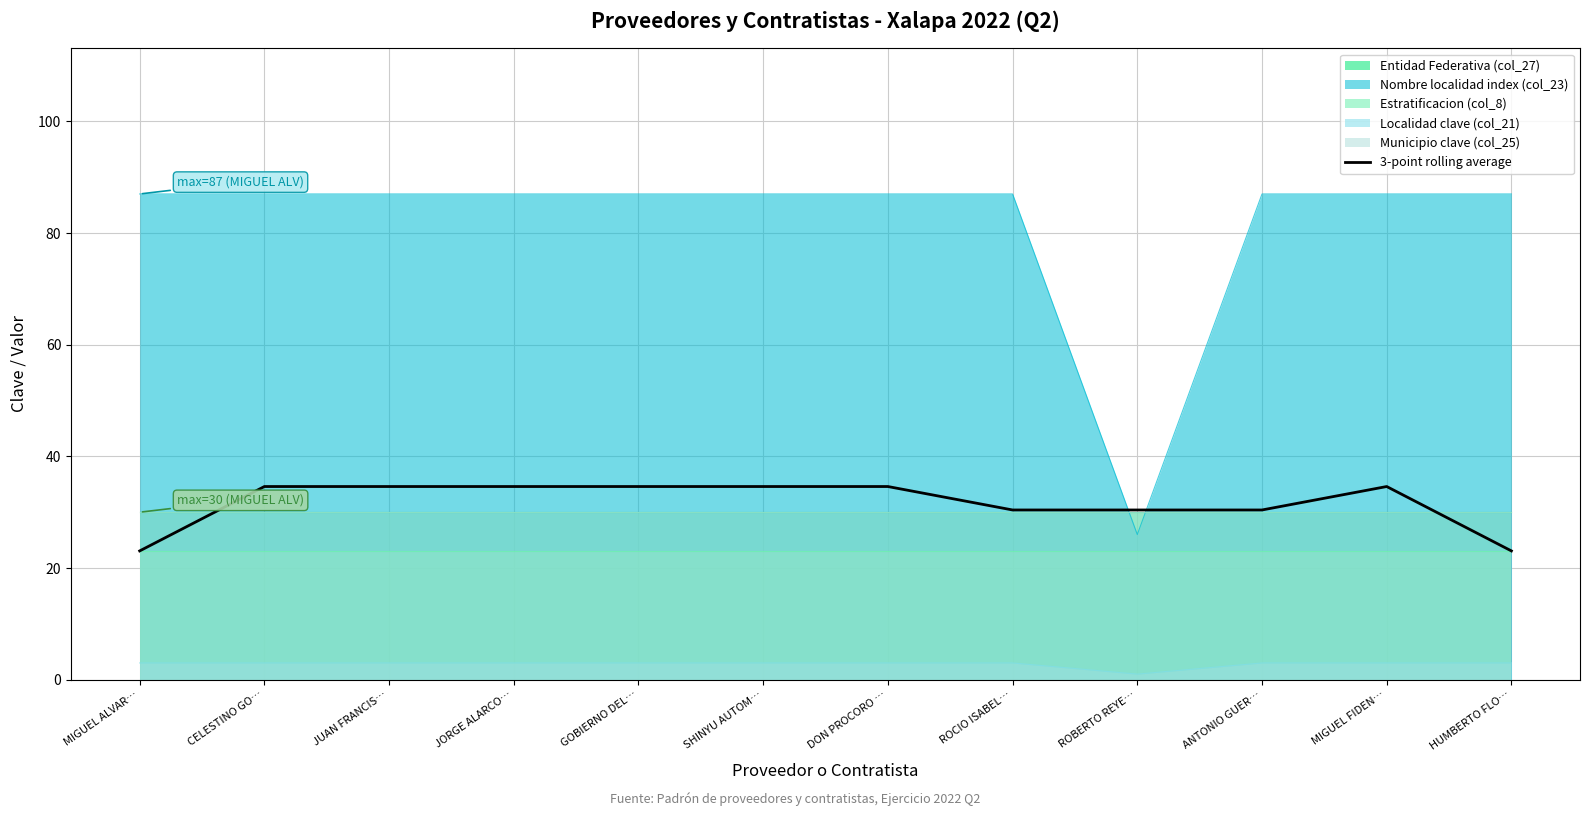

Where does the data first go above 34?

CELESTINO GO…